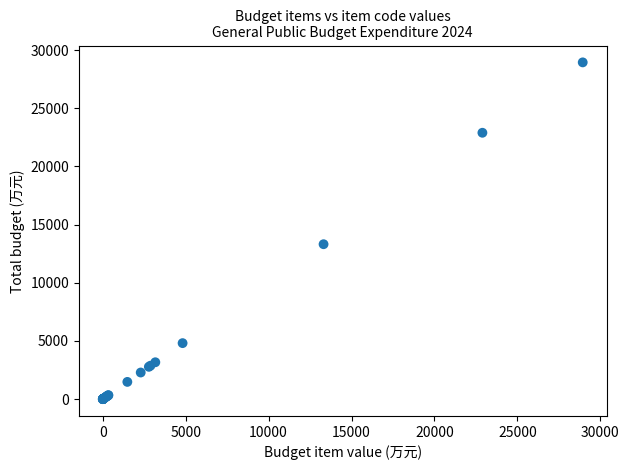

What Y value in the scatter plot is closest to 14471?

13314.8